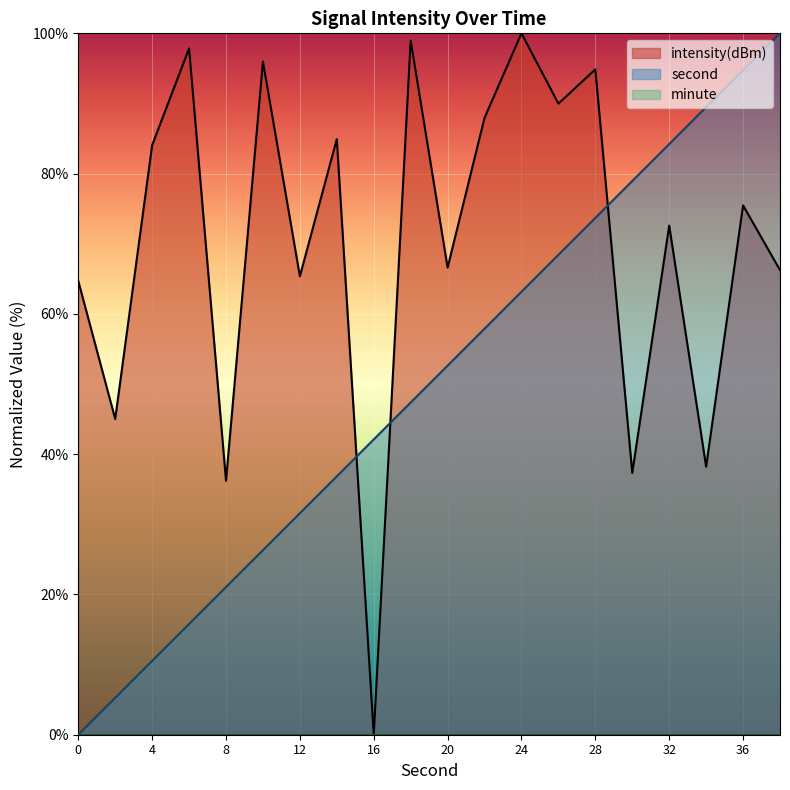

Where does the intensity(dBm) series first go above 75?

4